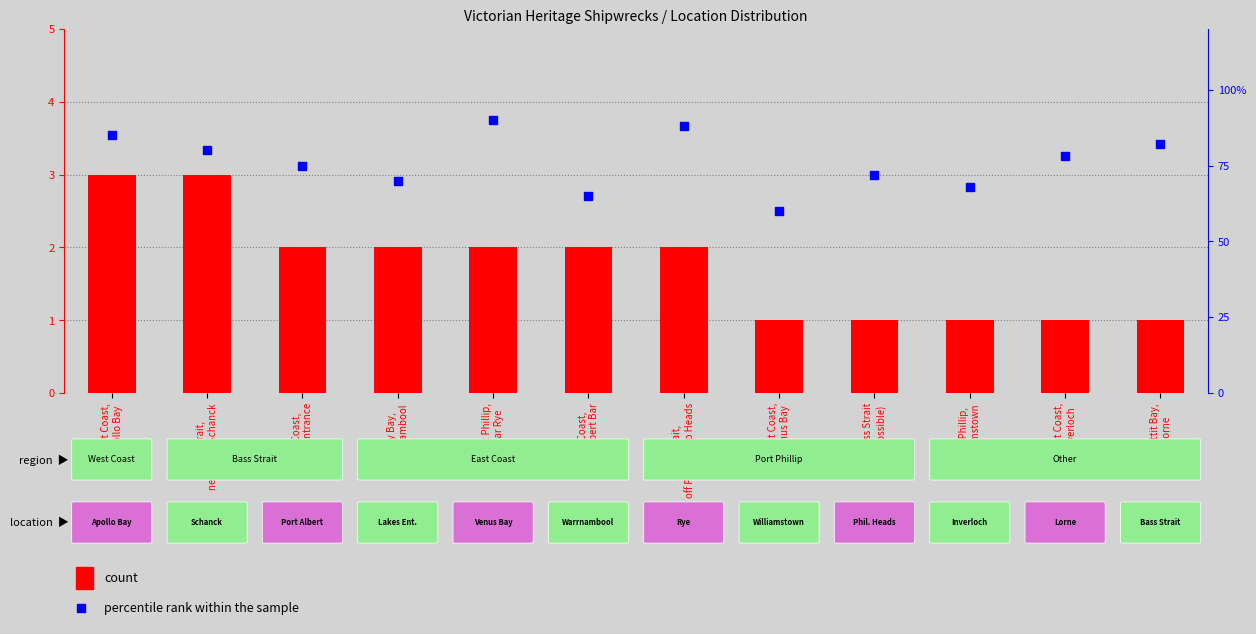

What are all the series names shown in the legend?

count, percentile rank within the sample